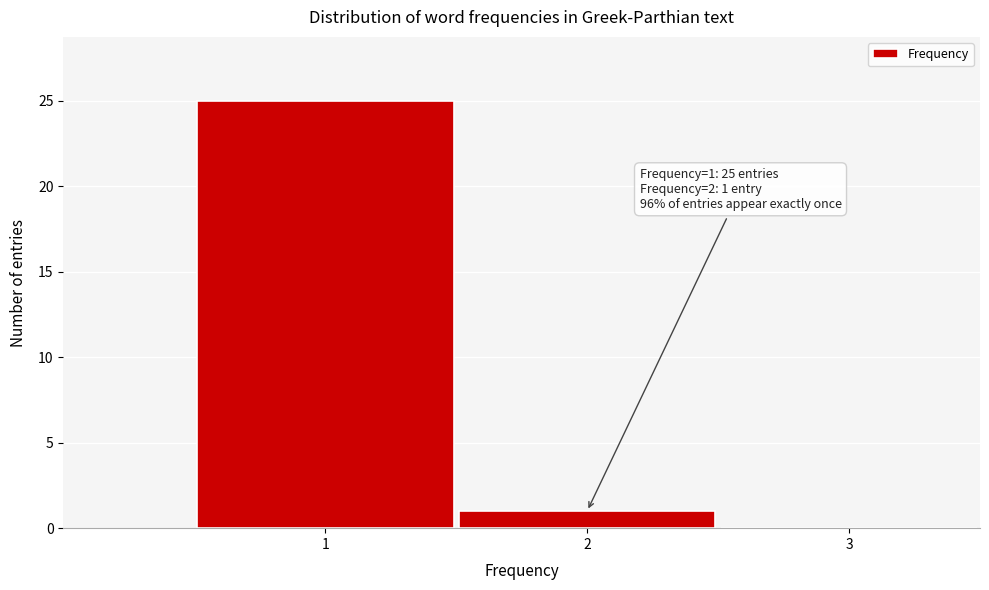

Which range on the x-axis has the tallest bar?

0.5 to 1.5